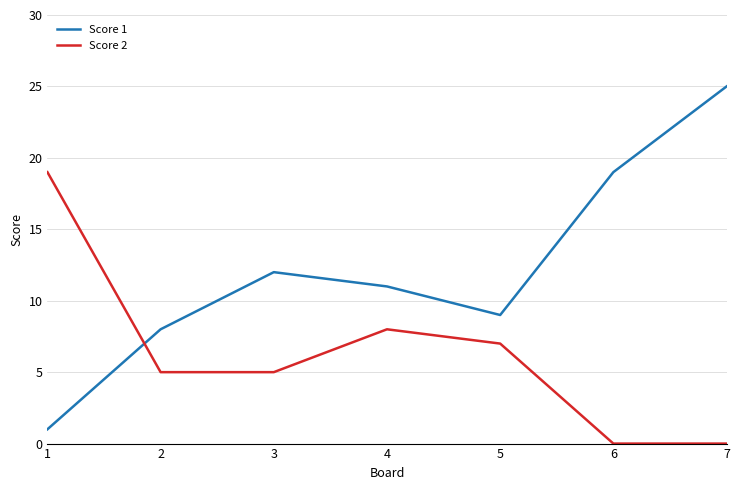

True or false: Score 1 has a value of 19 at 6.

True